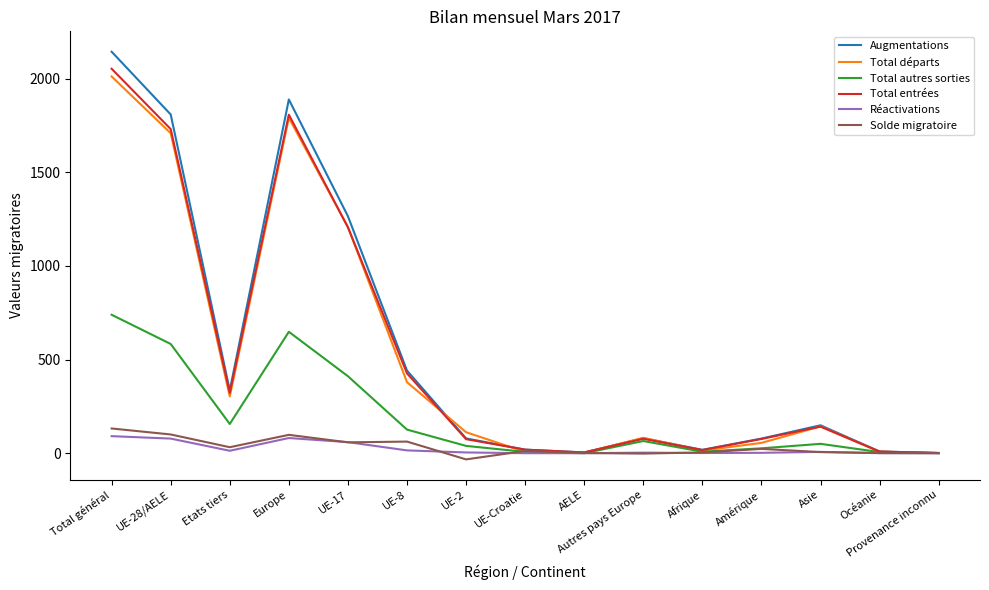

What is the difference between the maximum and minimum values in the Total entrées series?

2051